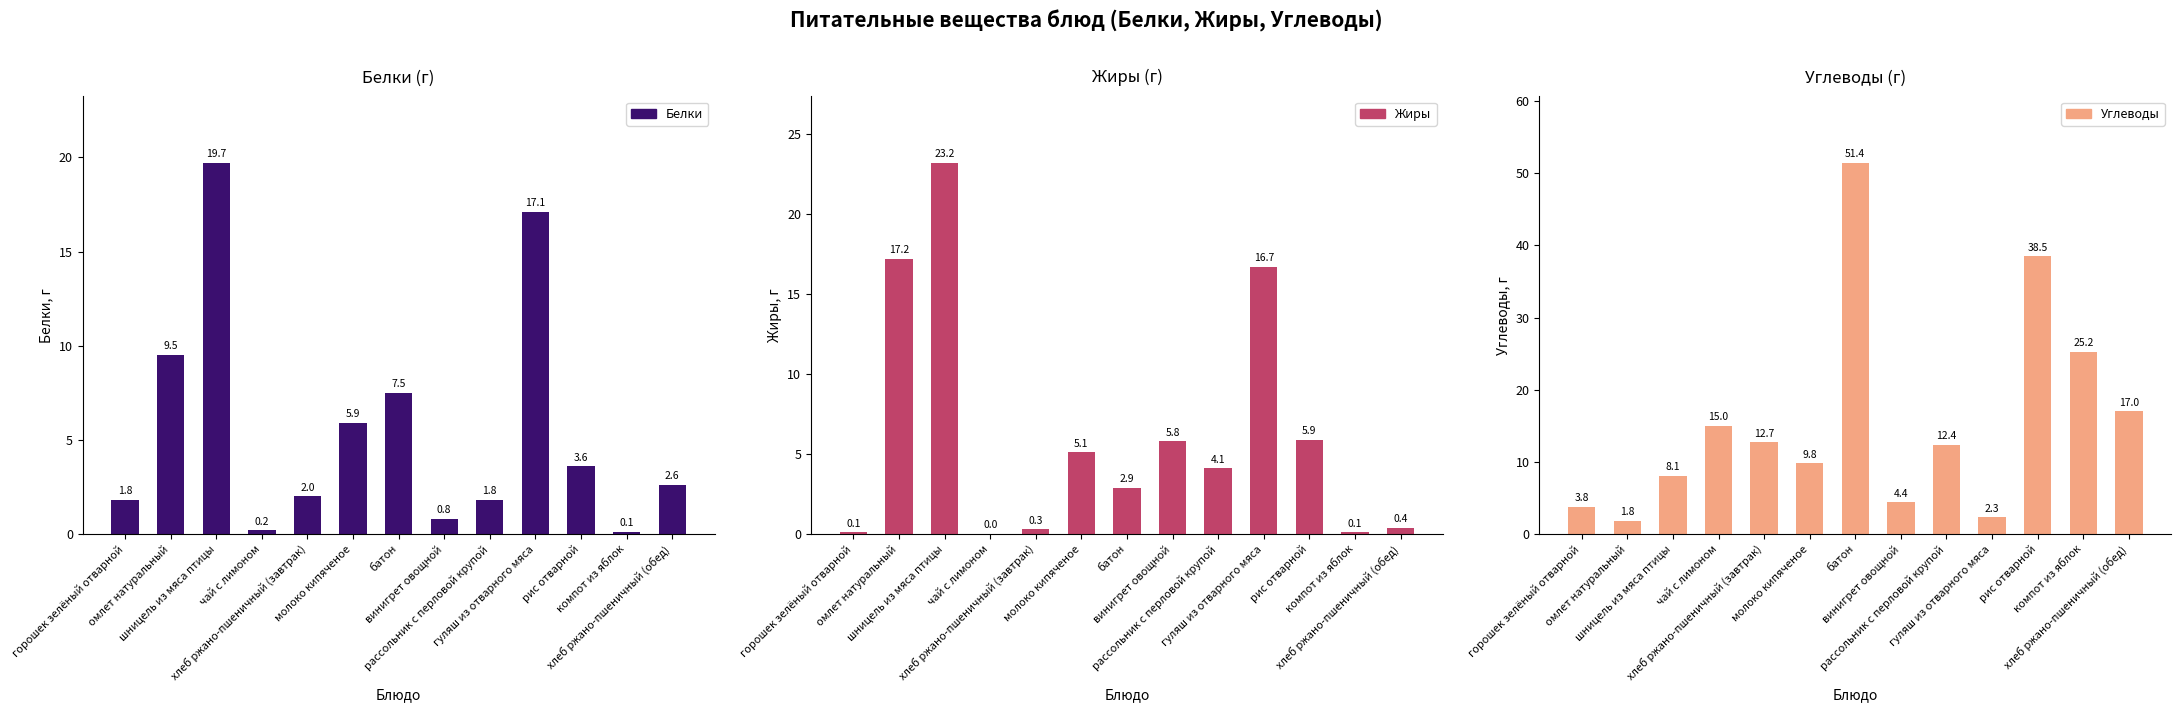

Read the Жиры value at рис отварной.

5.9